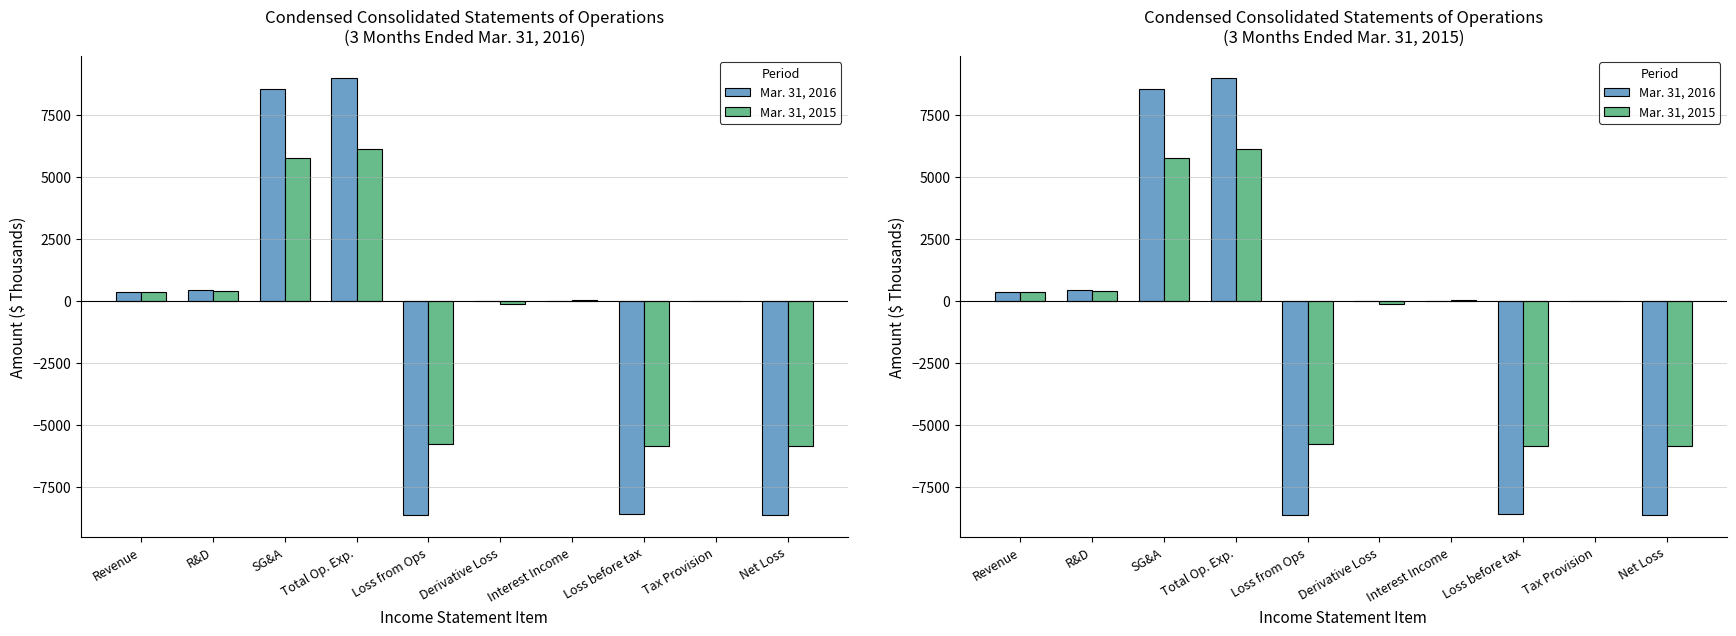

At which category does the chart reach its minimum across all series?

Loss from Ops